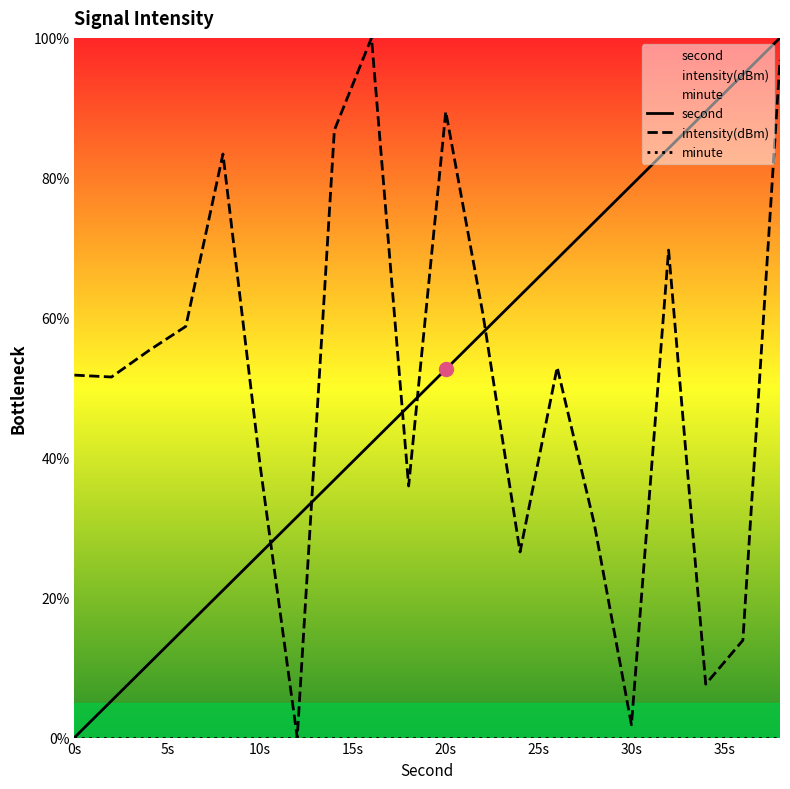

What is the difference between the maximum and minimum values in the intensity(dBm) series?

100.0